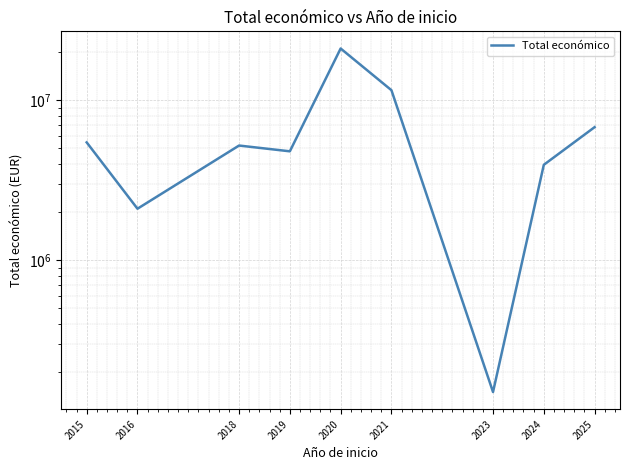

Rank the categories by value from lowest to highest.

2023, 2016, 2024, 2019, 2018, 2015, 2025, 2021, 2020